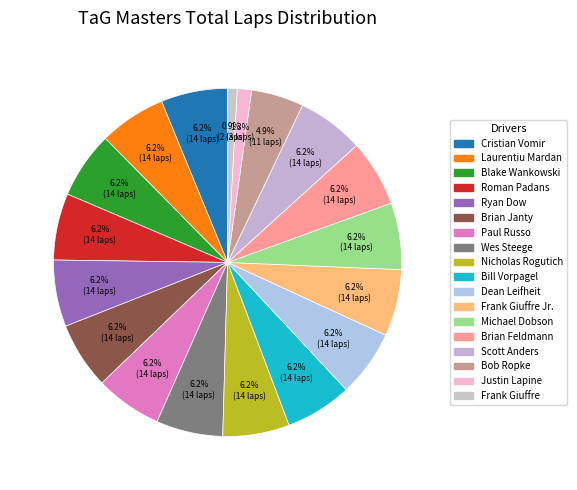

Rank the categories by value from lowest to highest.

Frank Giuffre, Justin Lapine, Bob Ropke, Cristian Vomir, Laurentiu Mardan, Blake Wankowski, Roman Padans, Ryan Dow, Brian Janty, Paul Russo, Wes Steege, Nicholas Rogutich, Bill Vorpagel, Dean Leifheit, Frank Giuffre Jr., Michael Dobson, Brian Feldmann, Scott Anders